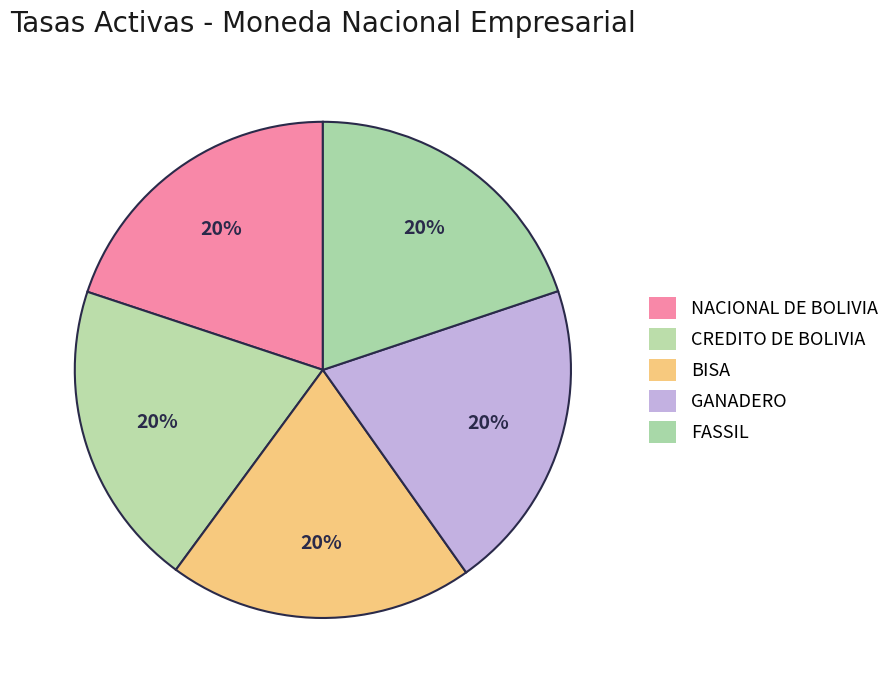

Count the number of slices in the pie.

5